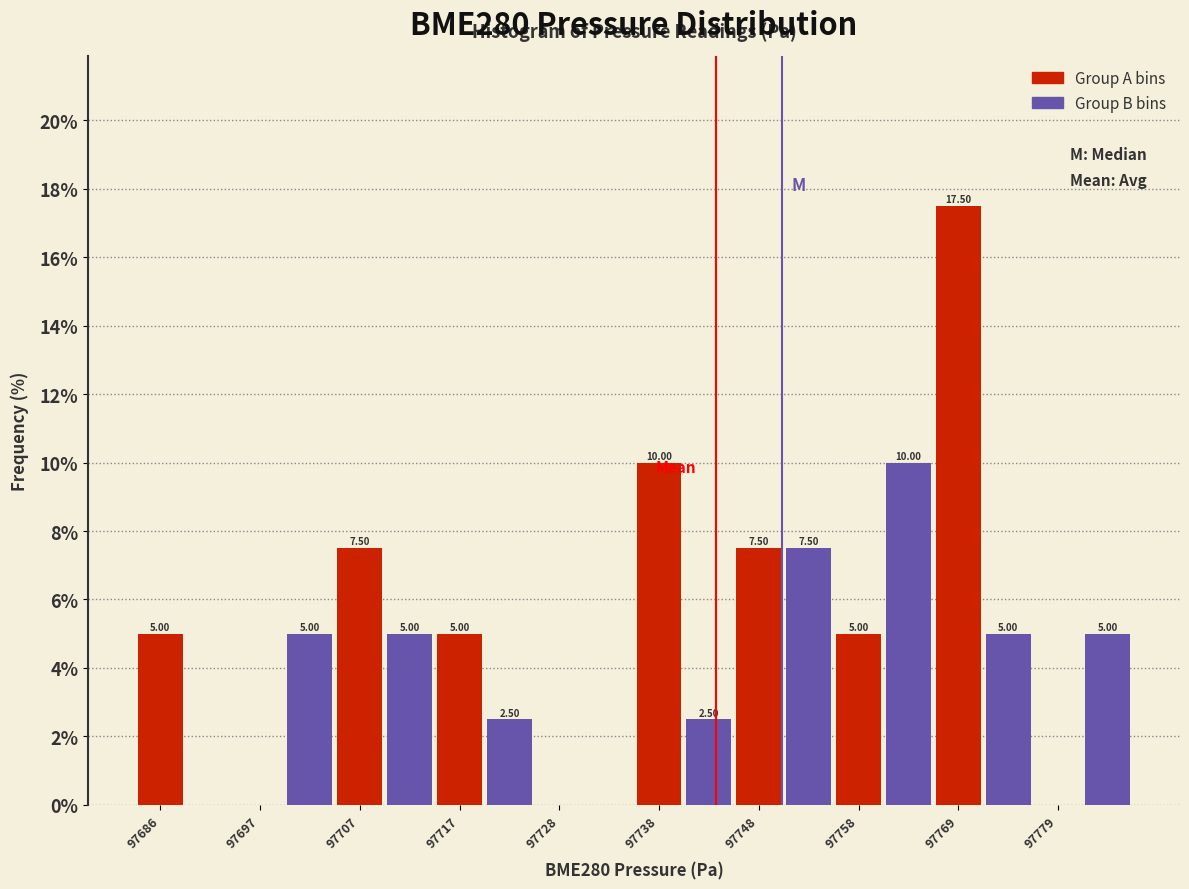

Around what value on the x-axis is the tallest bar? Give the approximate position of its centre, as read against the axis.

97768